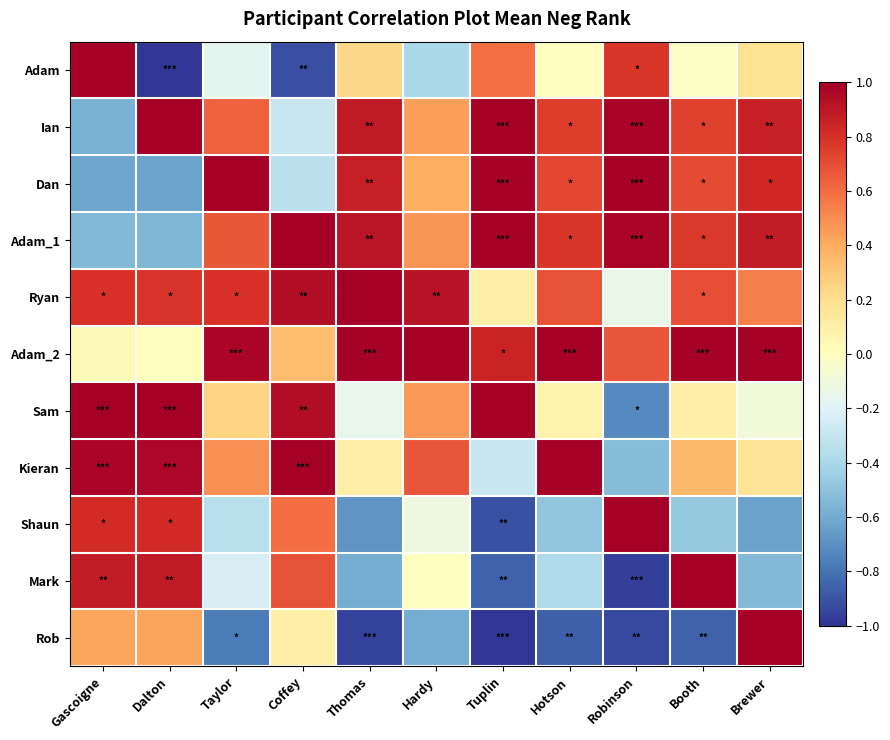

At which category is the sum across all series the highest?

Brewer